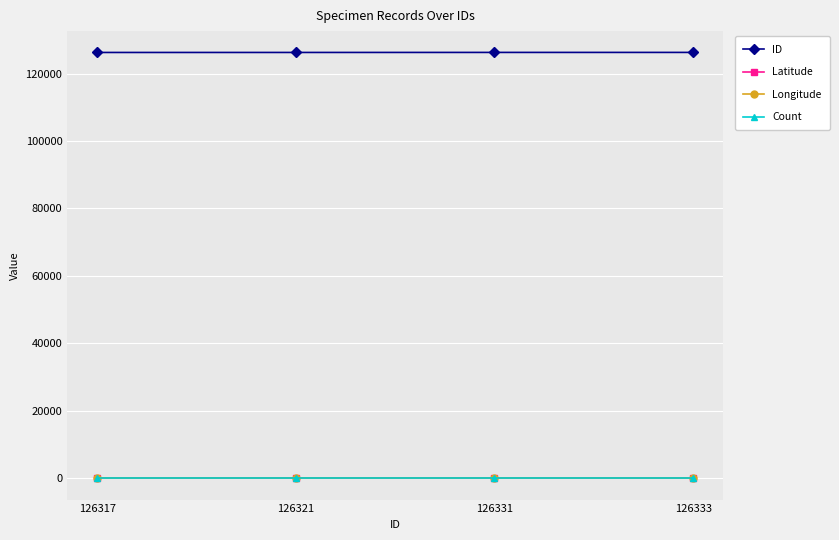

Does the chart have visible grid lines?

Yes